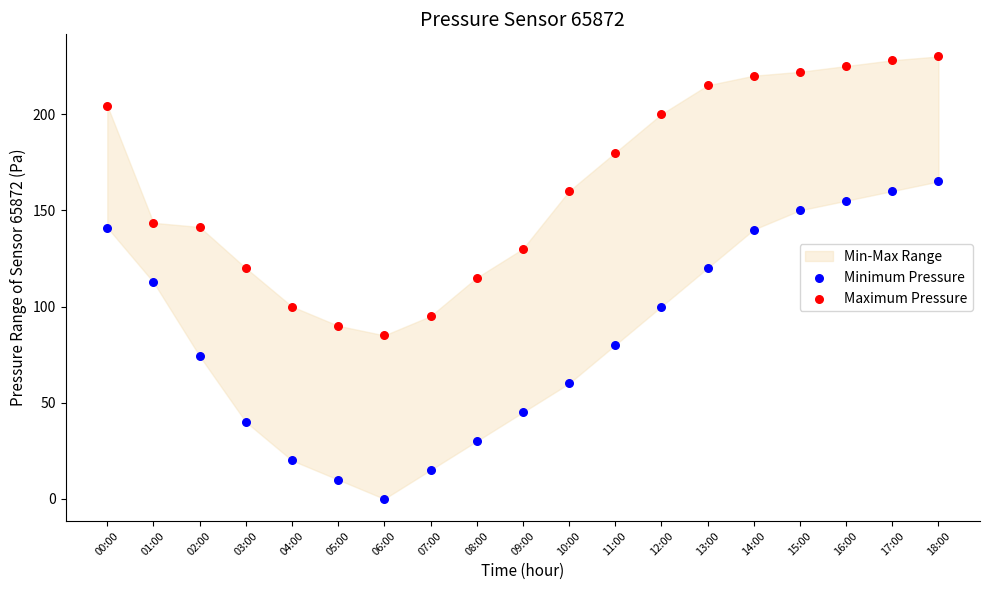

What is the X range (max minus min) for the scatter plot?

1.0